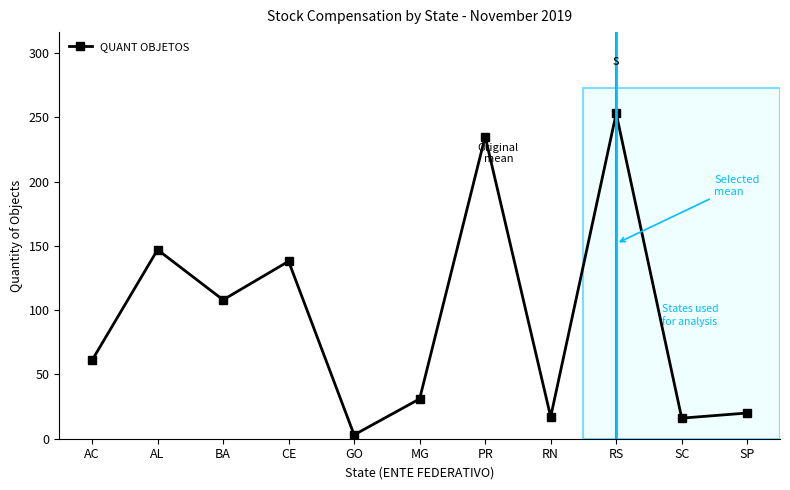

What is the minimum value shown in the chart?

3